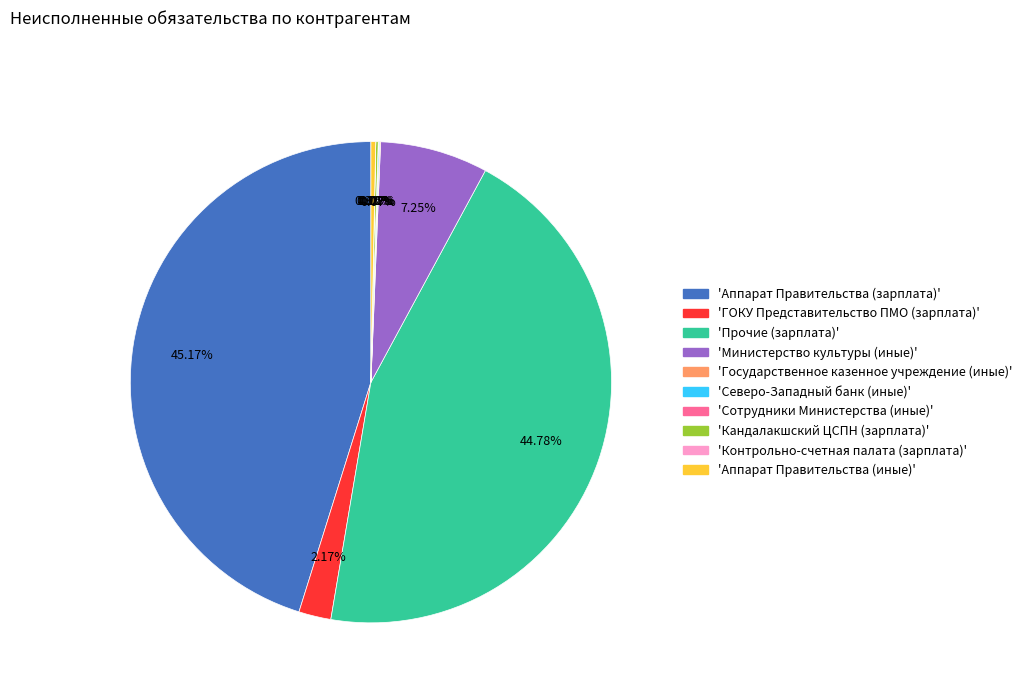

To the nearest percent, what is the average slice percentage?

10%